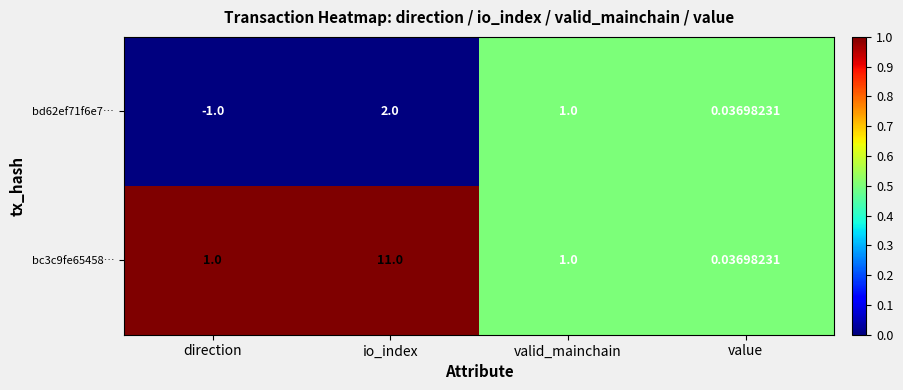

At which category is the sum across all series the highest?

io_index